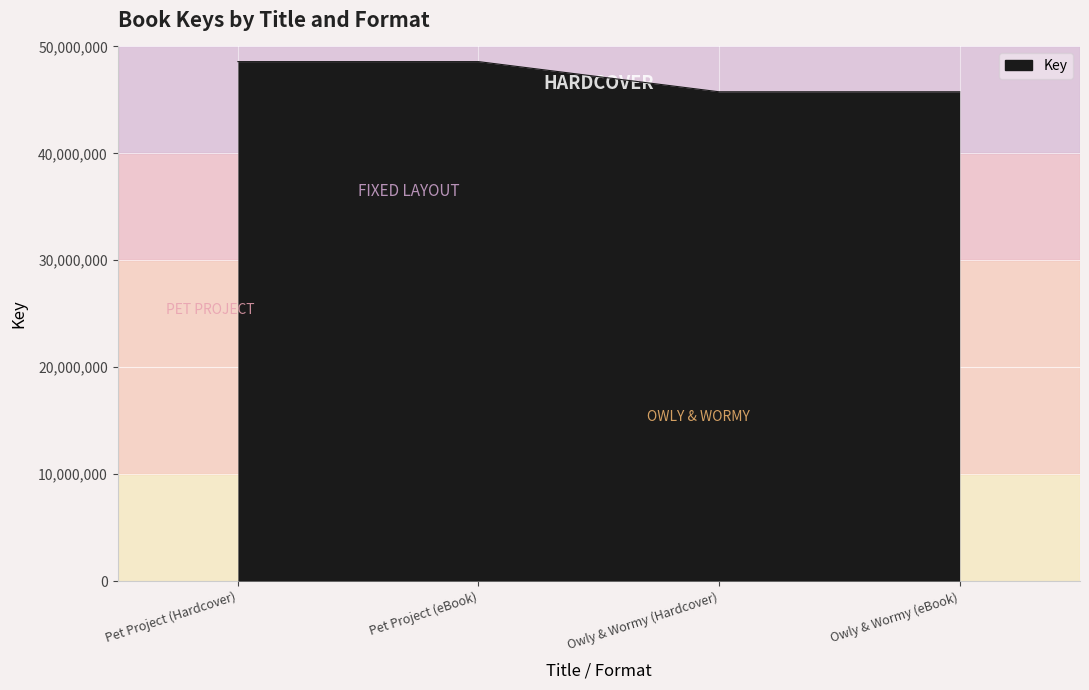

What value does the data have at Pet Project (eBook)?

48581716